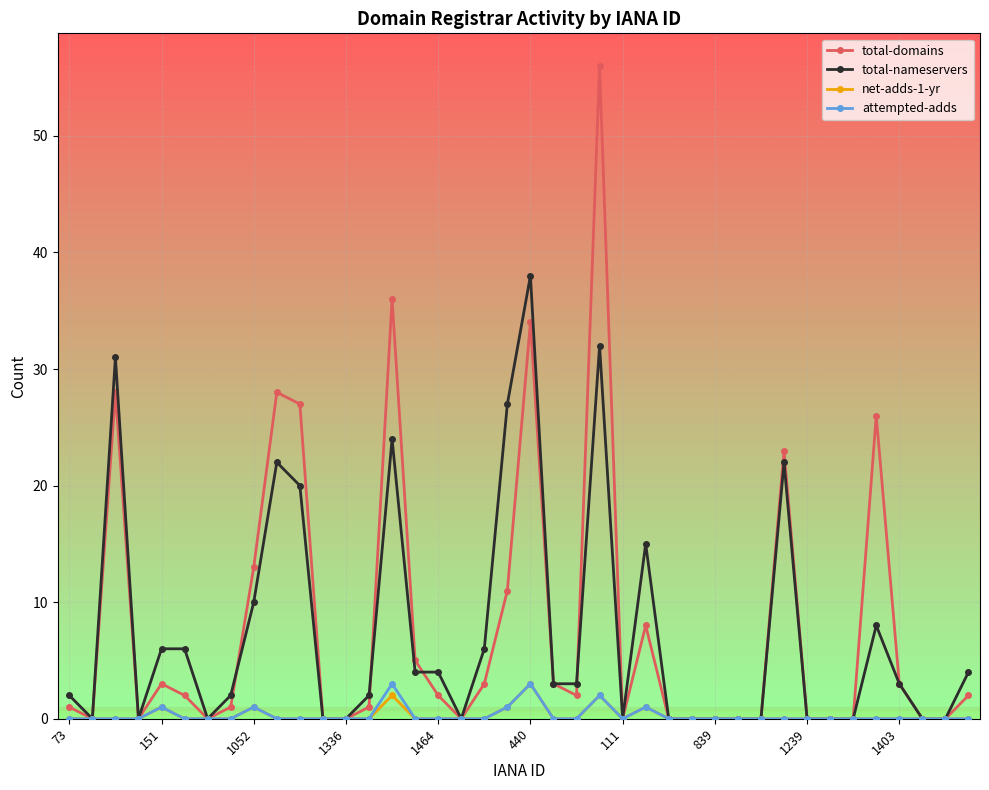

What is the highest value of the attempted-adds series?

3